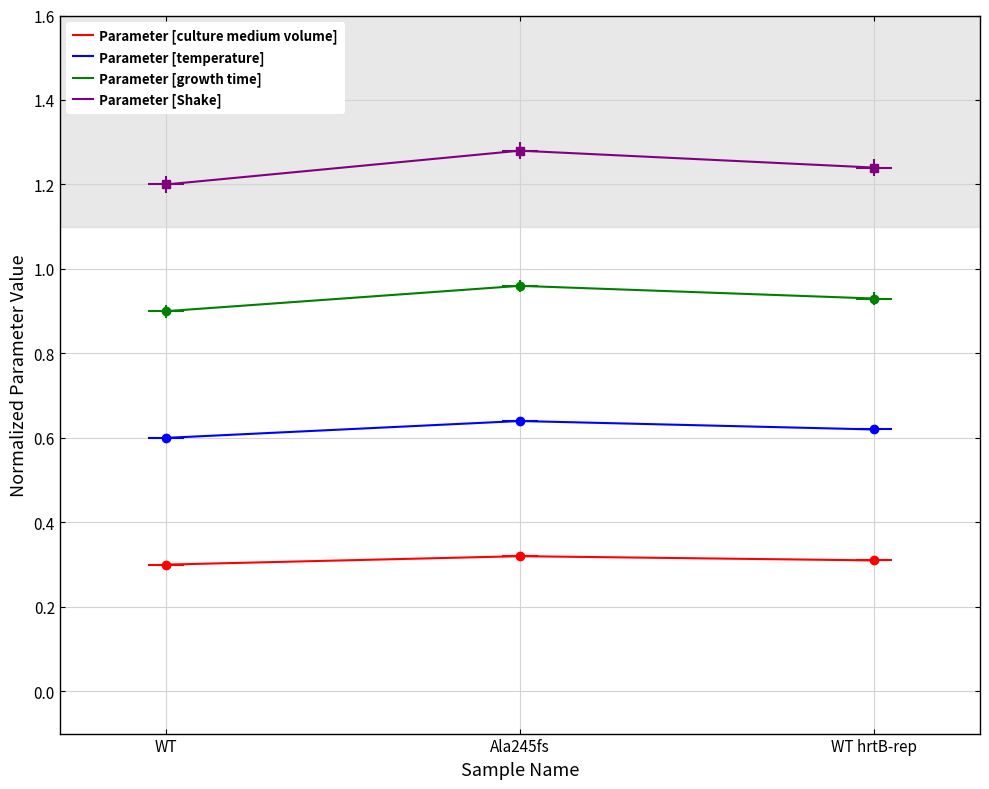

What is the greatest value displayed?

1.3